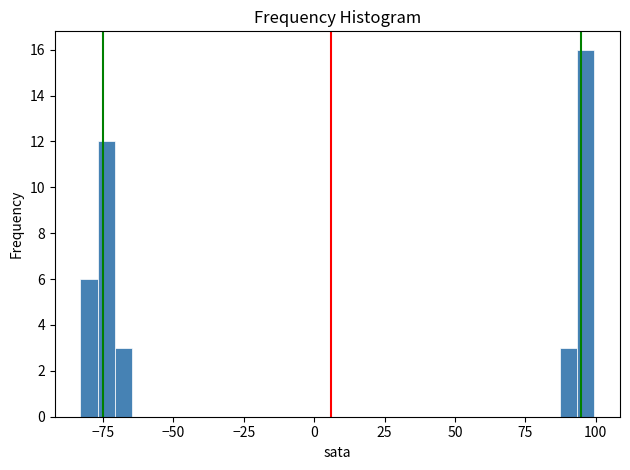

Around what value on the x-axis is the tallest bar? Give the approximate position of its centre, as read against the axis.

95